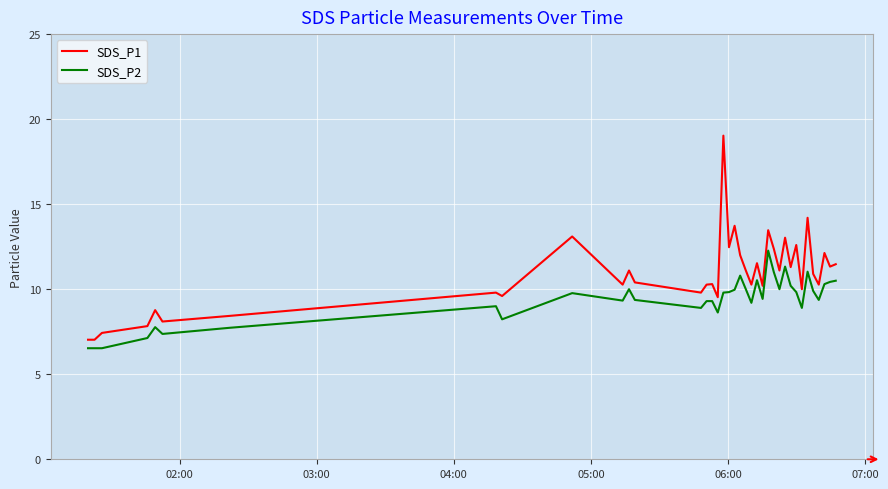

Which series has the largest range (max minus min)?

SDS_P1